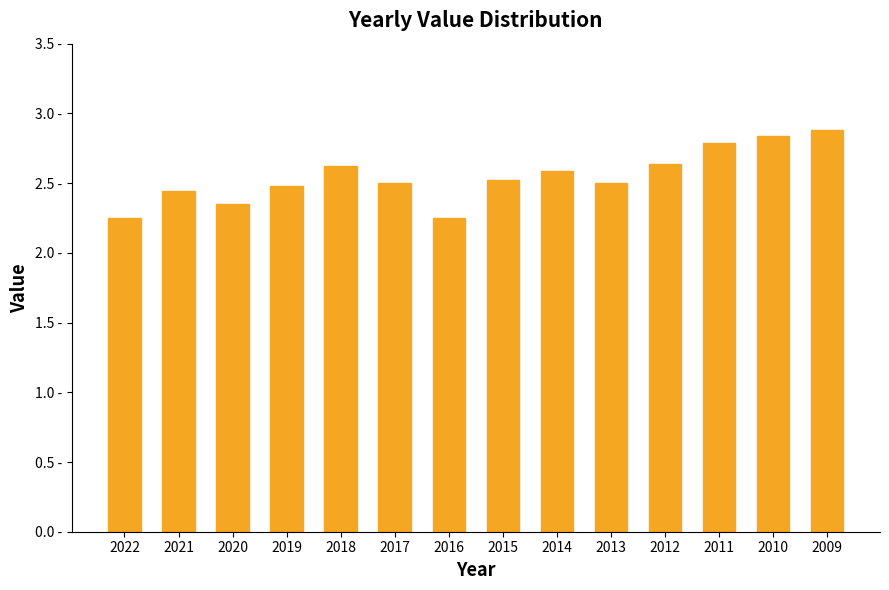

Which category has the highest value across all series?

2009